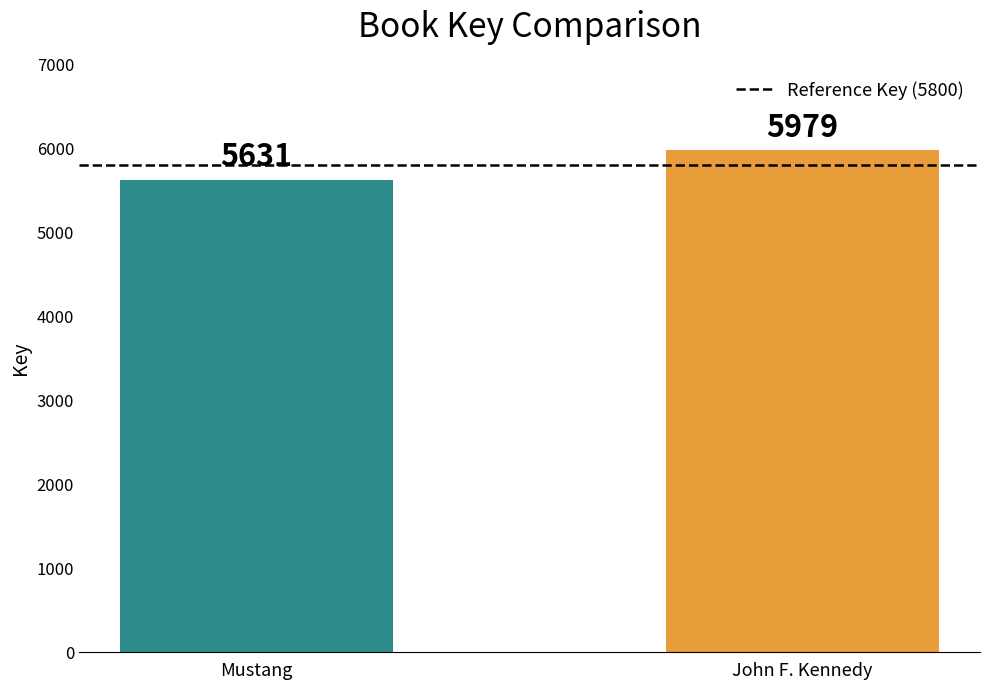

What is the sum of the values at John F. Kennedy and Mustang?

11610